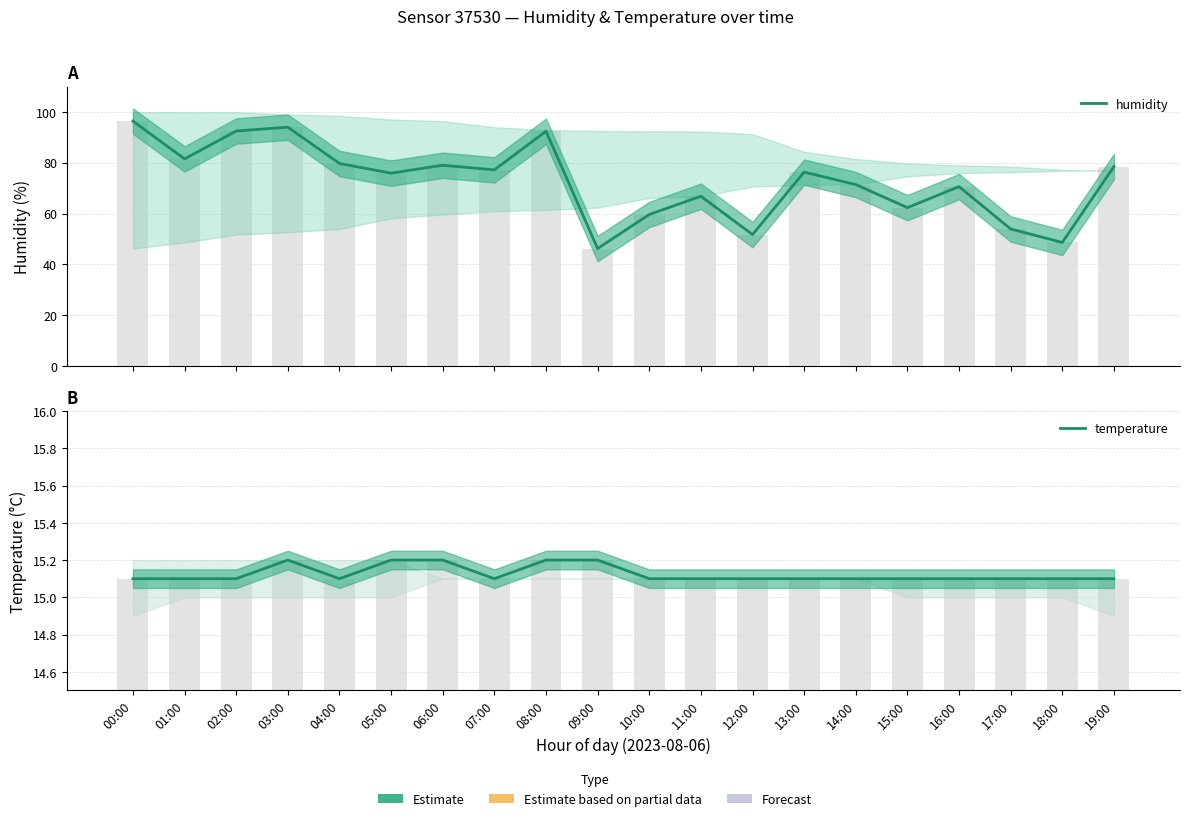

Reading right to left, list all the values displayed in this chart.

humidity: 78.5	48.6	53.9	70.6	62.3	71.4	76.3	51.7	66.8	59.6	46.2	92.4	77.2	79.0	75.9	79.7	94.0	92.5	81.5	96.4
temperature: 15.1	15.1	15.1	15.1	15.1	15.1	15.1	15.1	15.1	15.1	15.2	15.2	15.1	15.2	15.2	15.1	15.2	15.1	15.1	15.1